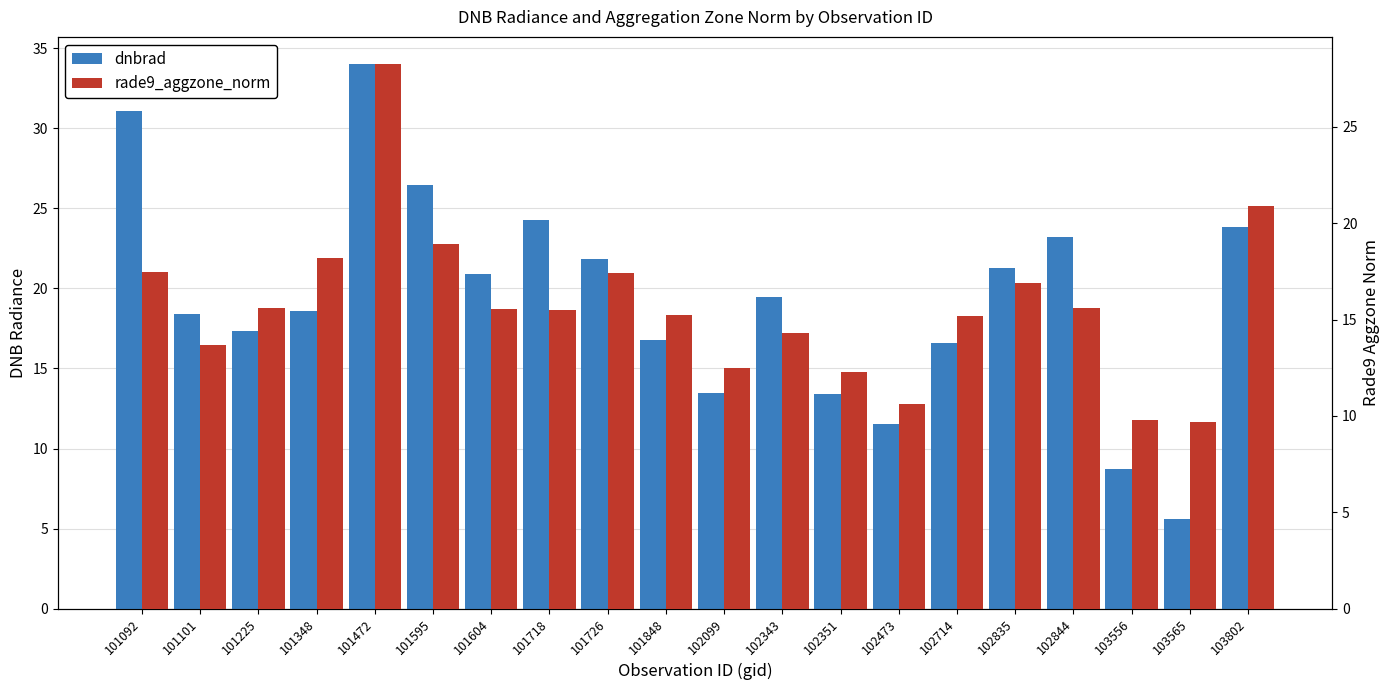

Which has a higher value, 101604 or 101101?

101604